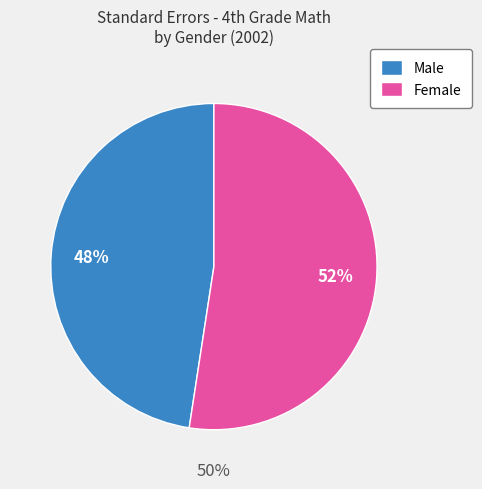

Which slice is the smallest?

Male